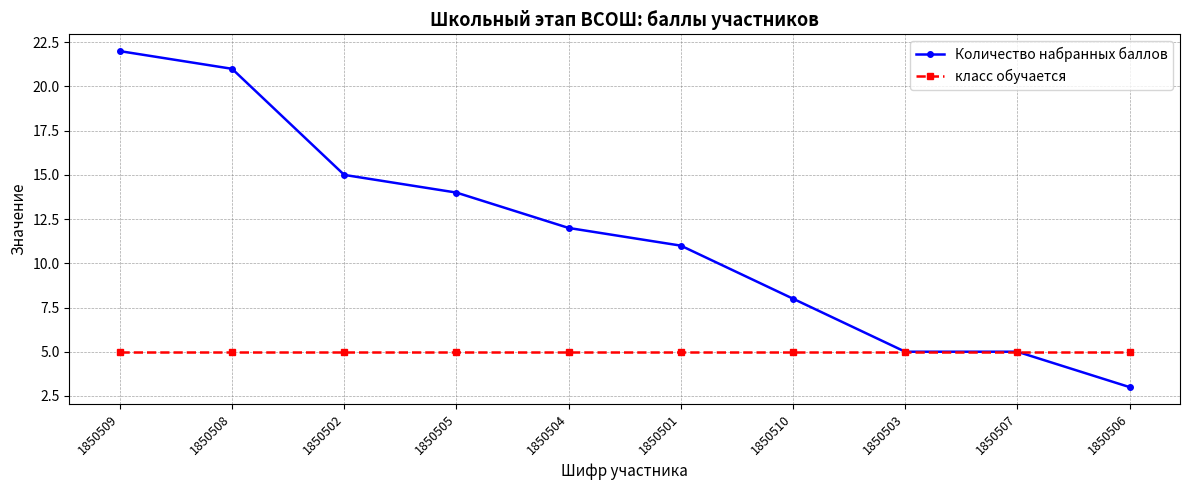

What is the sum of the класс обучается values at 1850510 and 1850509?

10